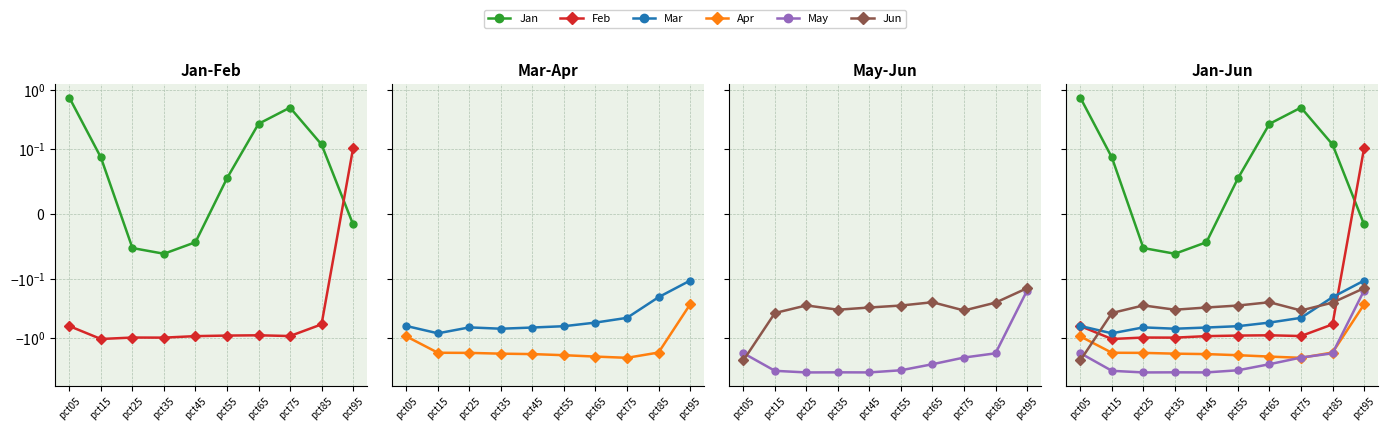

The Apr series shows -0.3 at pct05. True or false?

False